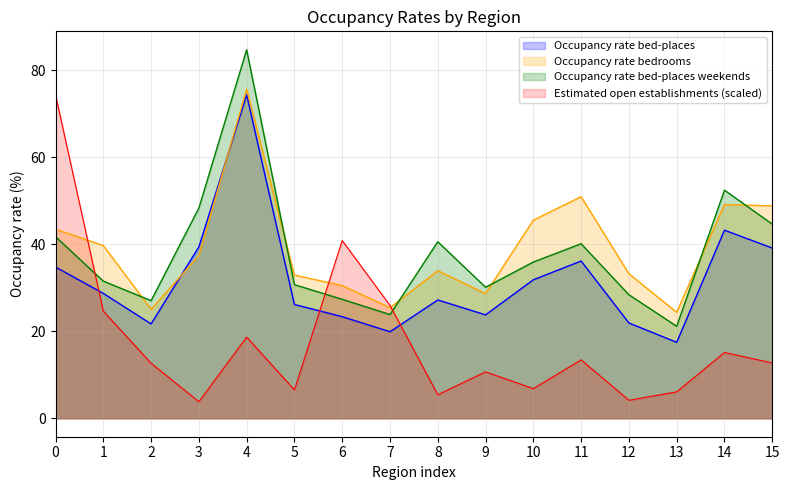

How many times do Estimated open establishments and Occupancy rate bed-places weekends cross each other?

3